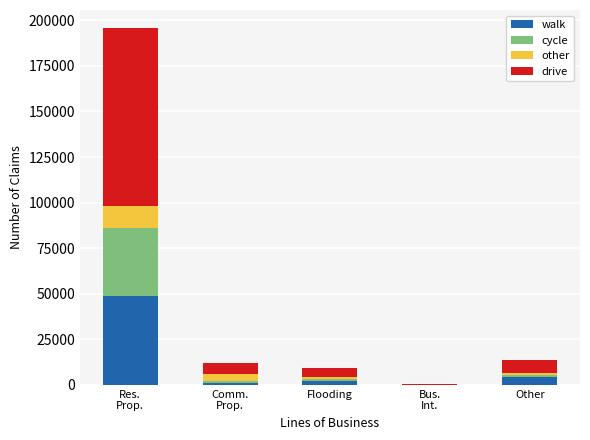

What value does the walk series have at Bus.
Int., to the nearest 50?

50